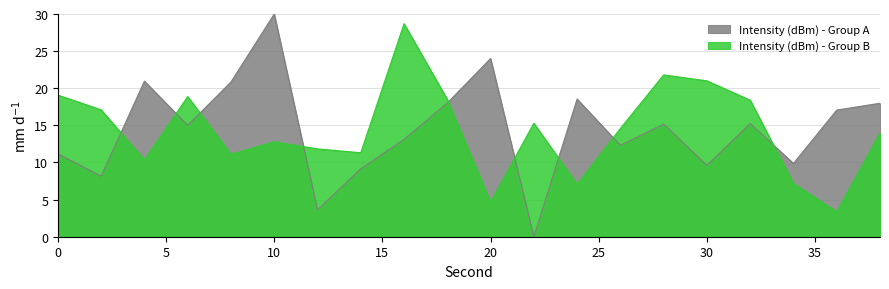

Is it true that Intensity (dBm) - Group A equals 9.9 at 34?

True